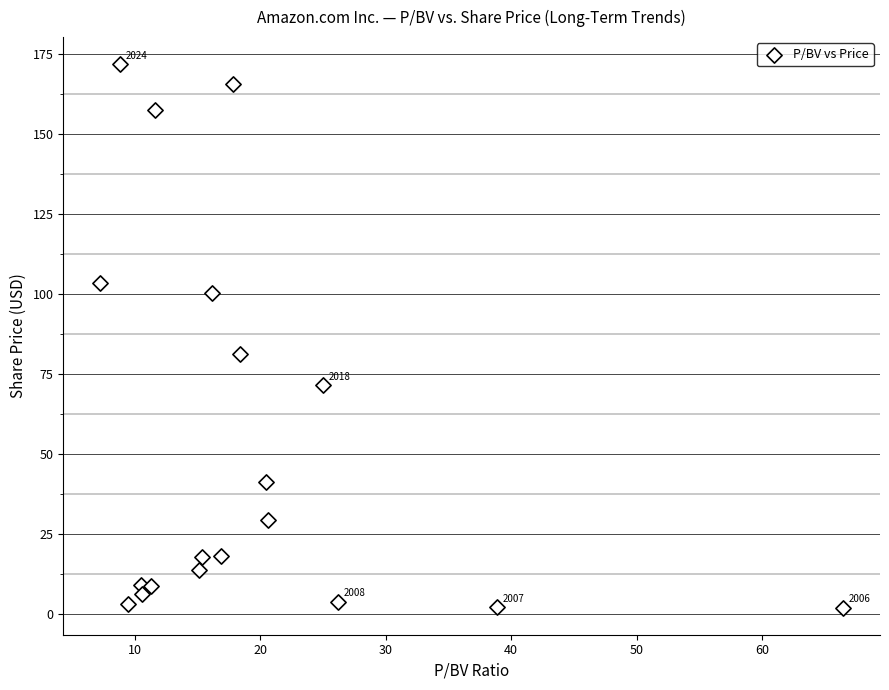

What Y value in the scatter plot is closest to 86?

81.3